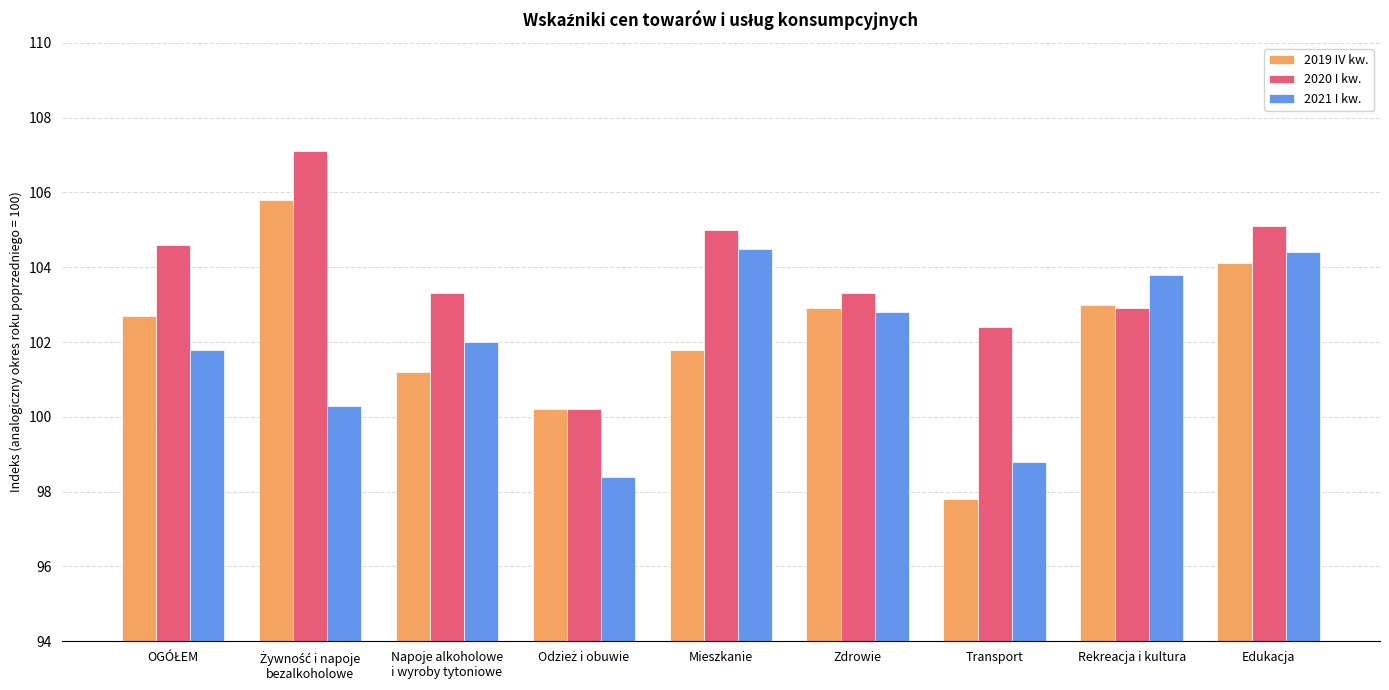

Which series has the largest range (max minus min)?

2019 IV kw.